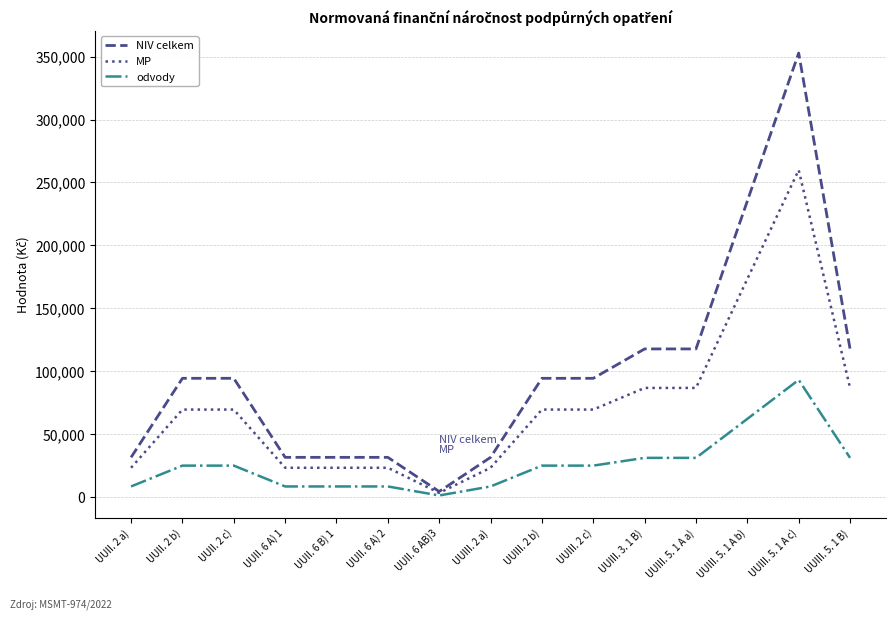

The value of NIV celkem at UUII. 2 b) is 123367. True or false?

False